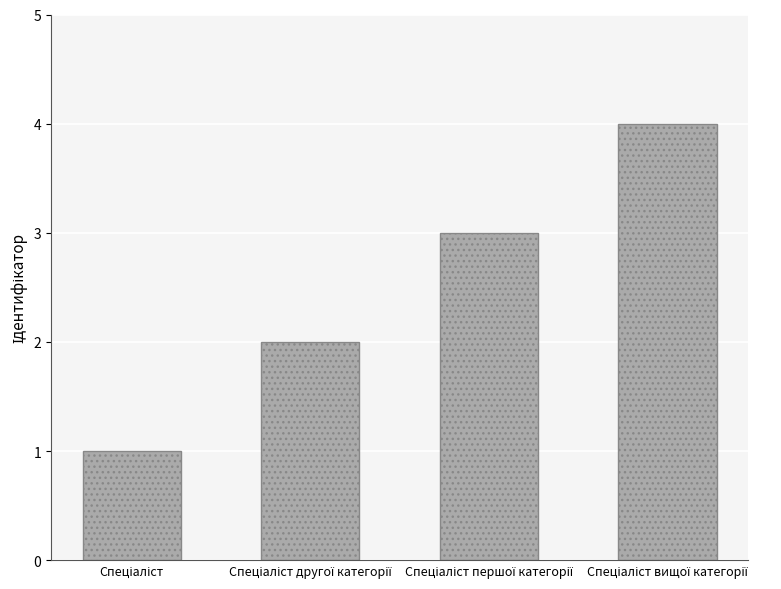

What is the difference between the maximum and minimum values?

3